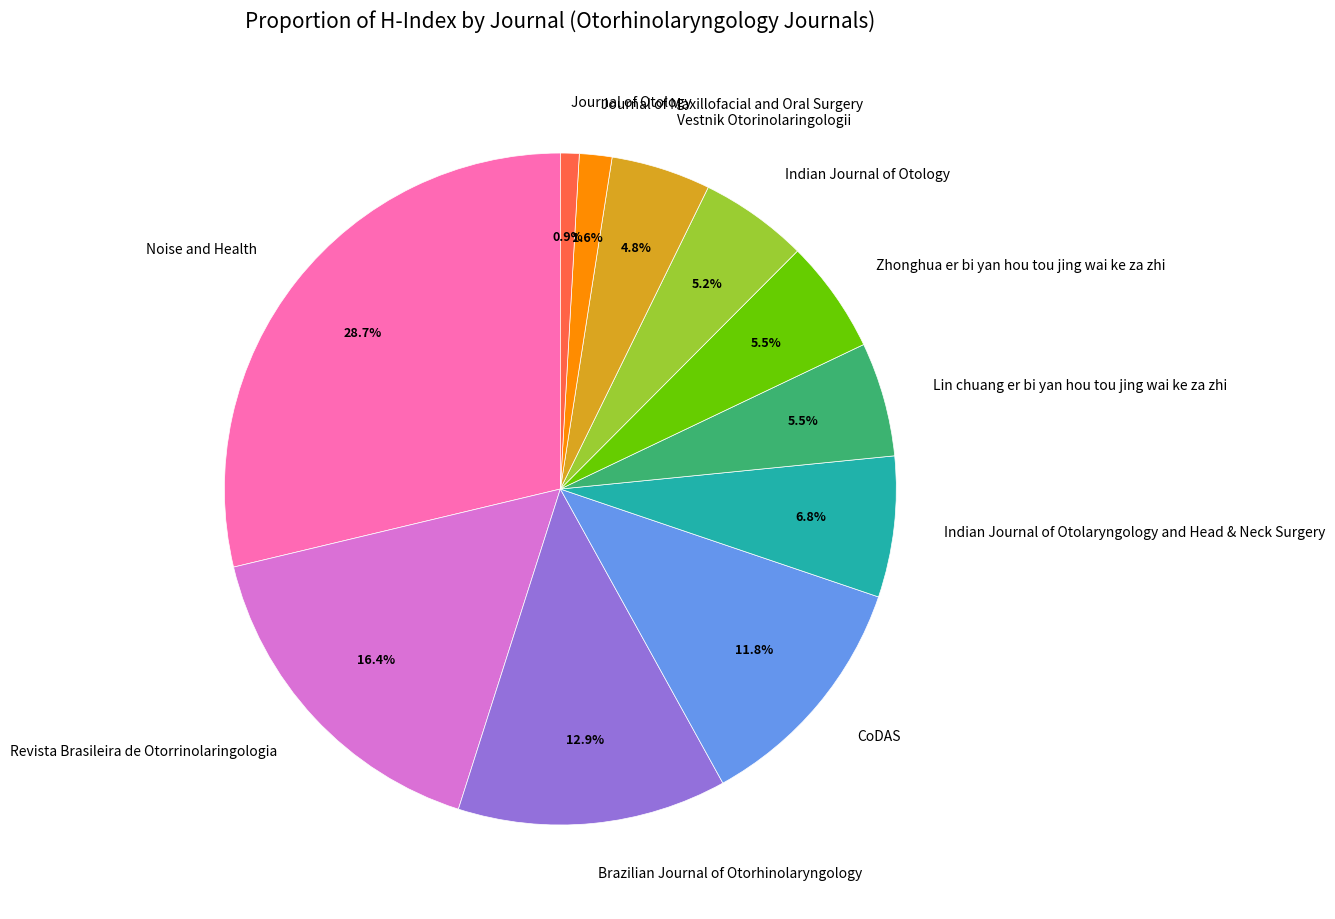

Between Vestnik Otorinolaringologii and Journal of Otology, which is larger?

Vestnik Otorinolaringologii